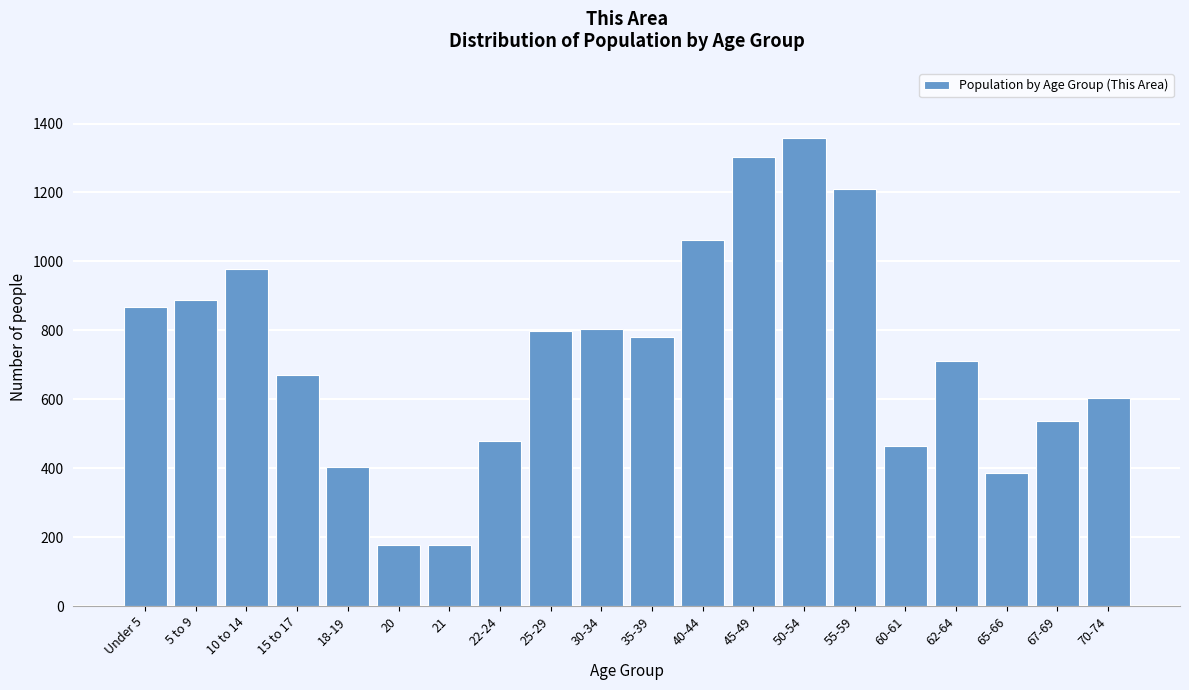

What is the label of the 5th bar from the right?

60-61